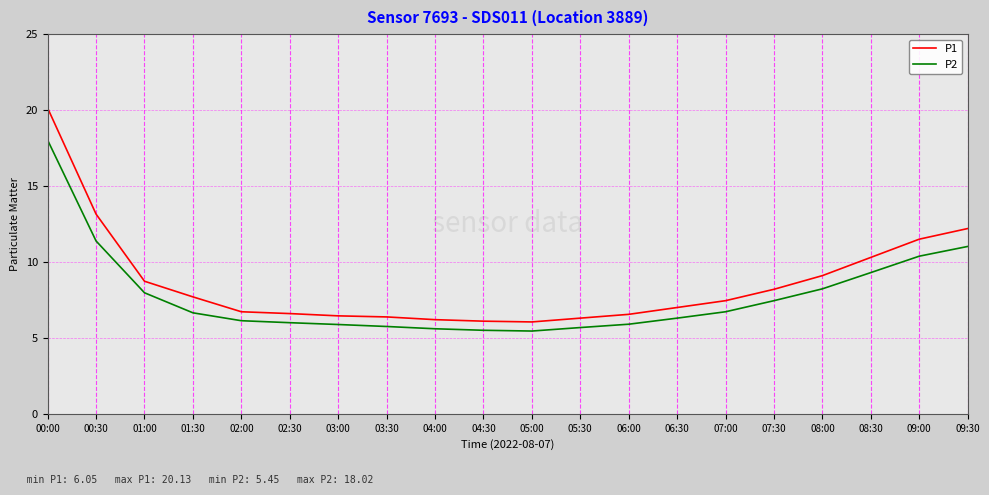

At which category is the sum across all series the highest?

00:00